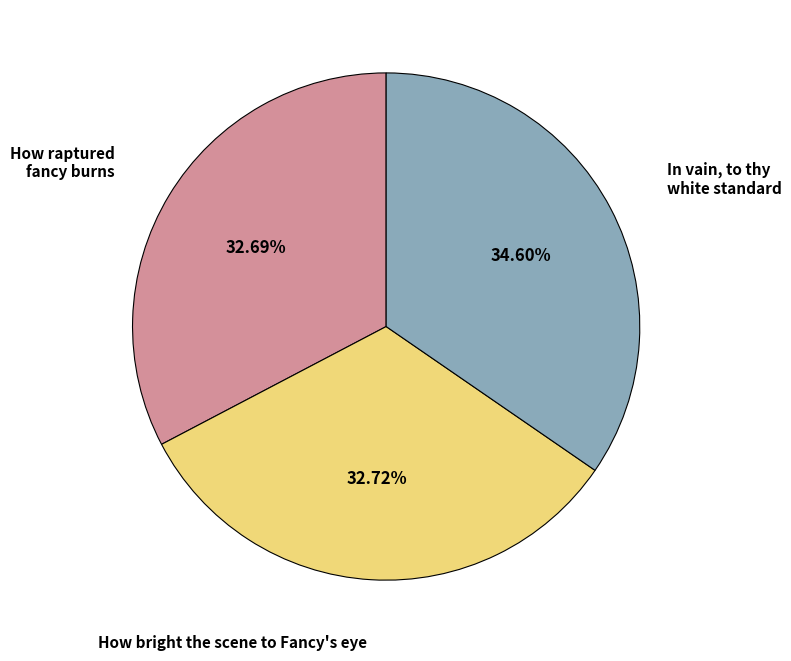

To the nearest percent, what is the average slice percentage?

33%